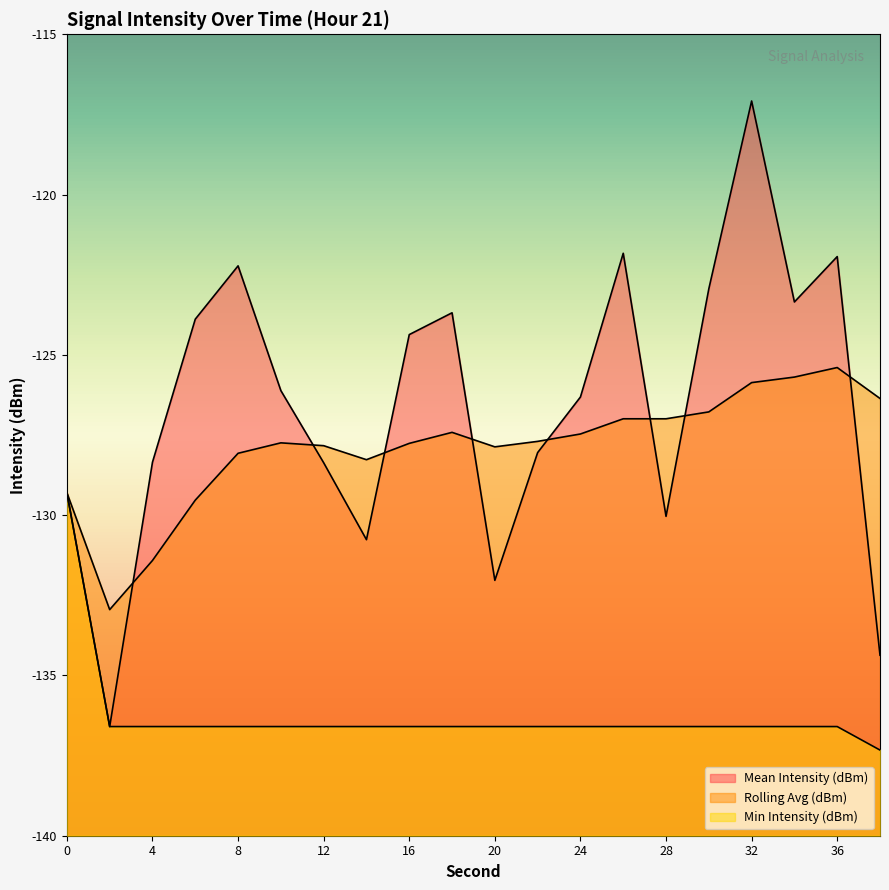

What is the sum of the Rolling Avg (dBm) values at 34 and 32?

-251.6